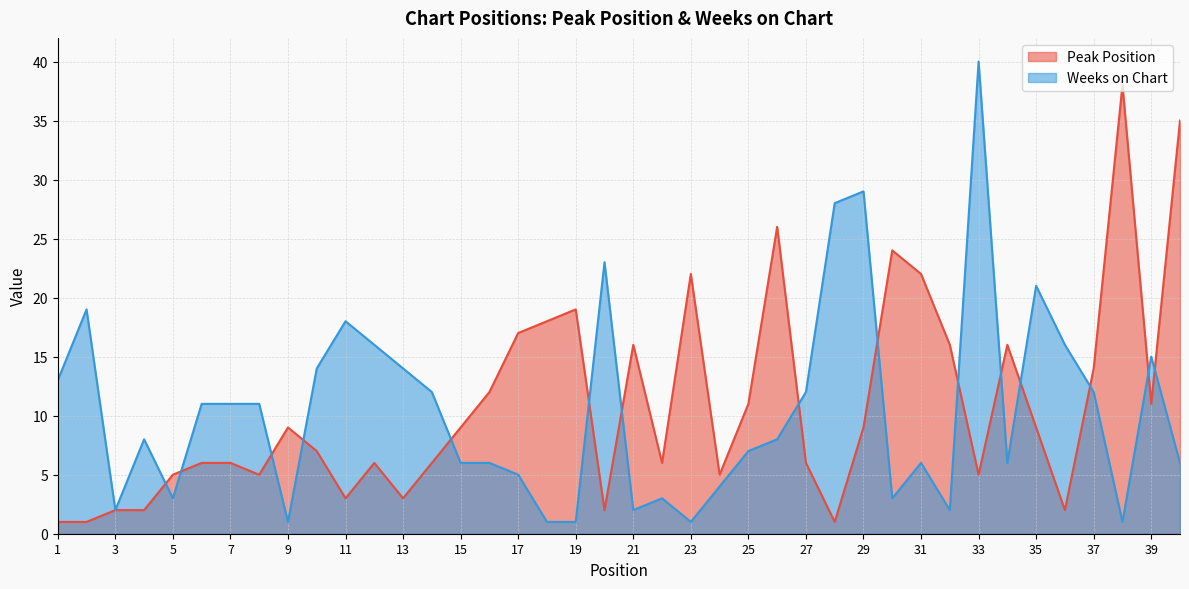

What is the minimum value for Weeks on Chart?

1